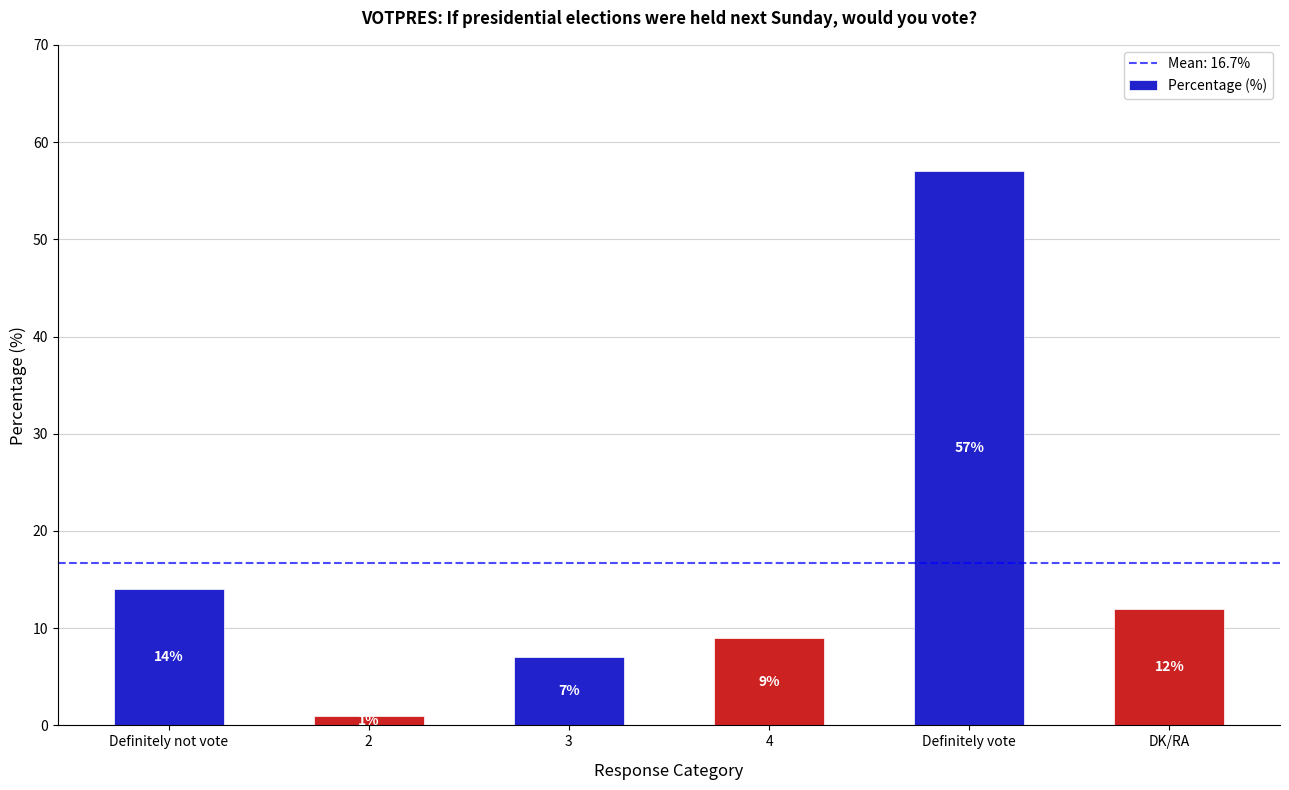

What is the sum of all values?

100